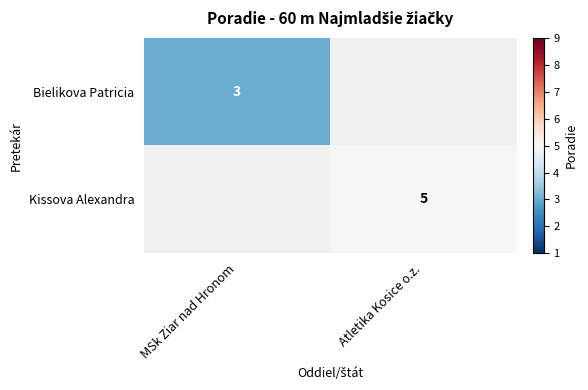

Is it true that Kissova Alexandra equals 5 at Atletika Kosice o.z.?

True